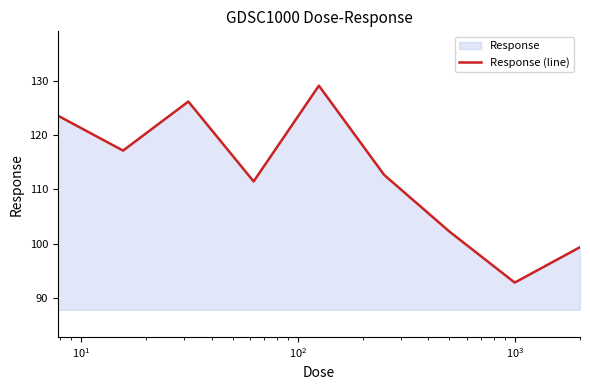

Reading right to left, extract all data points from this chart.

99.3	92.8	102.2	112.6	129.1	111.4	126.1	117.1	123.5